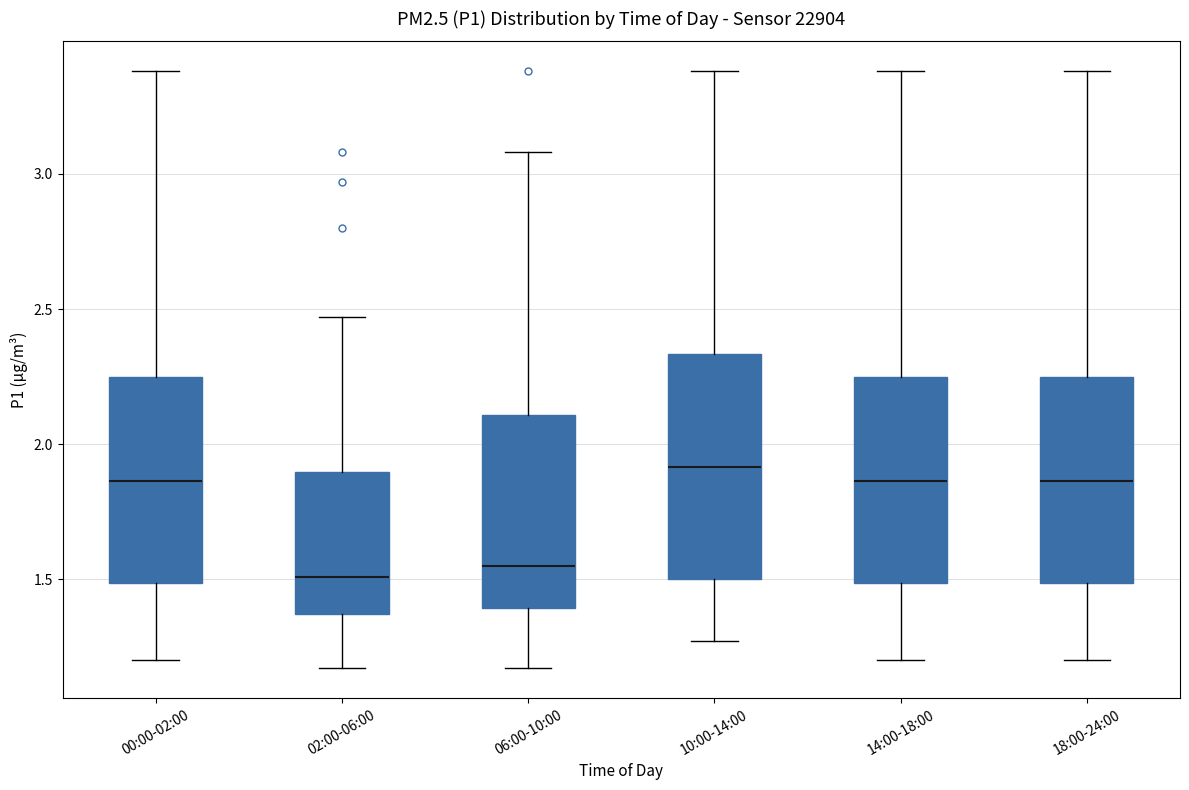

Reading left to right, transcribe this box plot: for each box, give where its median line is, the range the box spans, and where its two whiskers end, as read against the y-axis. The values are not printed on the chart, so give them approximately, as read against the axis.

00:00-02:00: median 1.85, box 1.50 to 2.25, whiskers 1.20 to 3.40
02:00-06:00: median 1.50, box 1.35 to 1.90, whiskers 1.15 to 2.45
06:00-10:00: median 1.55, box 1.40 to 2.10, whiskers 1.15 to 3.10
10:00-14:00: median 1.90, box 1.50 to 2.35, whiskers 1.25 to 3.40
14:00-18:00: median 1.85, box 1.50 to 2.25, whiskers 1.20 to 3.40
18:00-24:00: median 1.85, box 1.50 to 2.25, whiskers 1.20 to 3.40